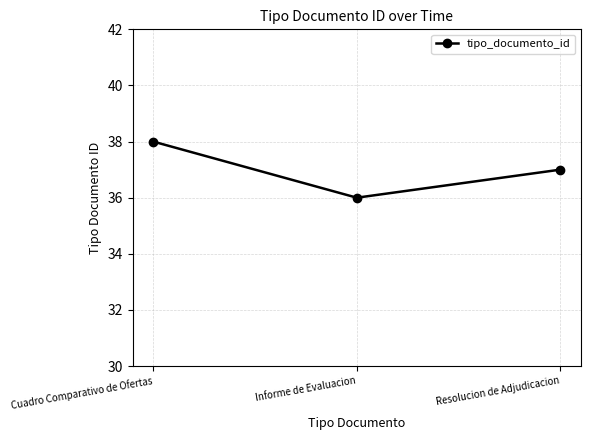

List the labels in order of value, largest first.

Cuadro Comparativo de Ofertas, Resolucion de Adjudicacion, Informe de Evaluacion